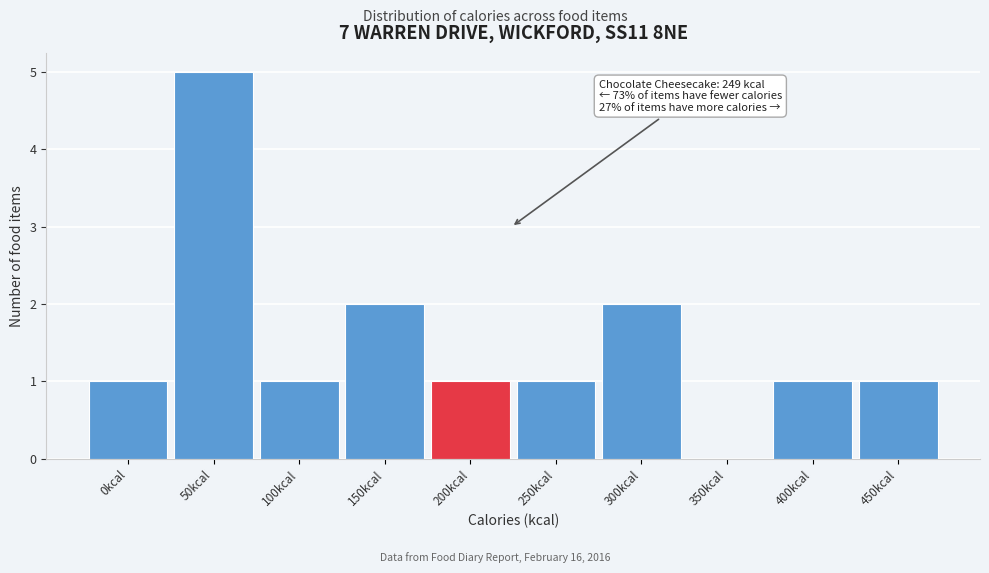

Reading left to right, what are all the values shown in this chart?

0kcal=1	50kcal=5	100kcal=1	150kcal=2	200kcal=1	250kcal=1	300kcal=2	350kcal=0	400kcal=1	450kcal=1